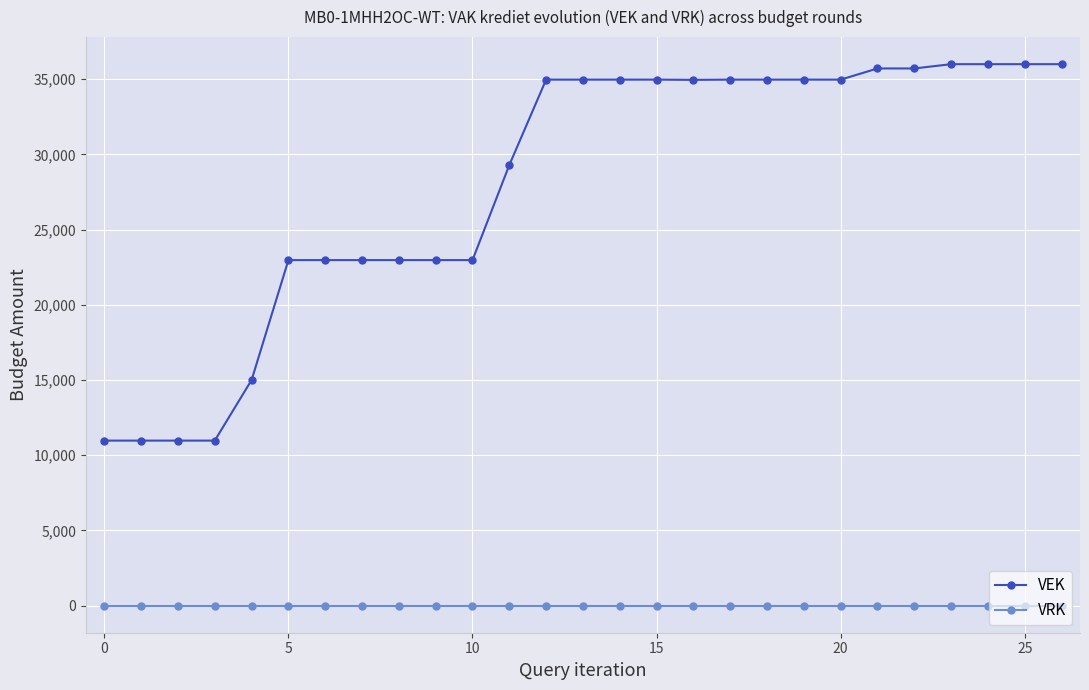

List the series in order of their overall mean, highest first.

VEK, VRK